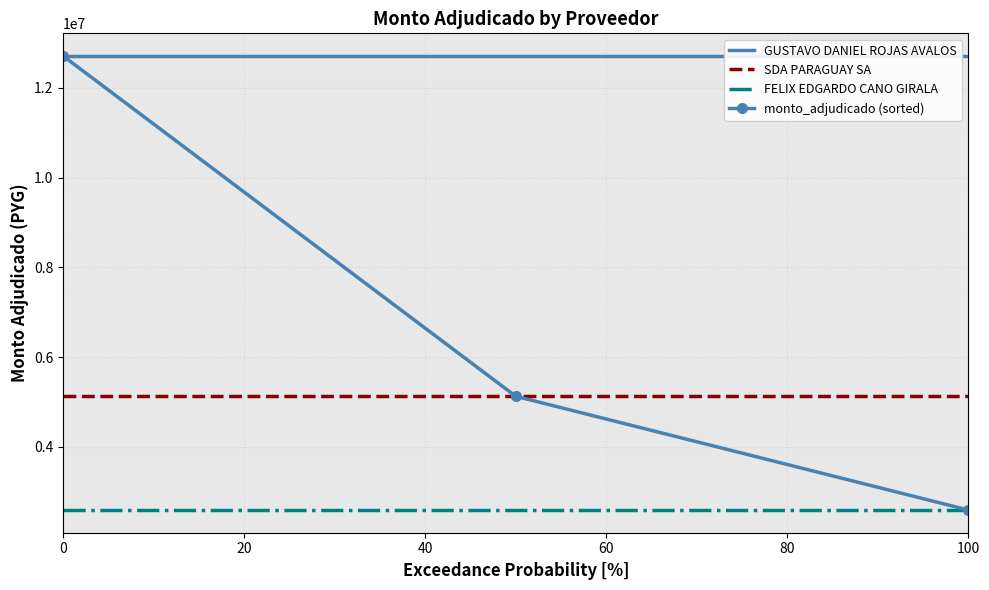

Which series has the largest range (max minus min)?

monto_adjudicado (sorted)